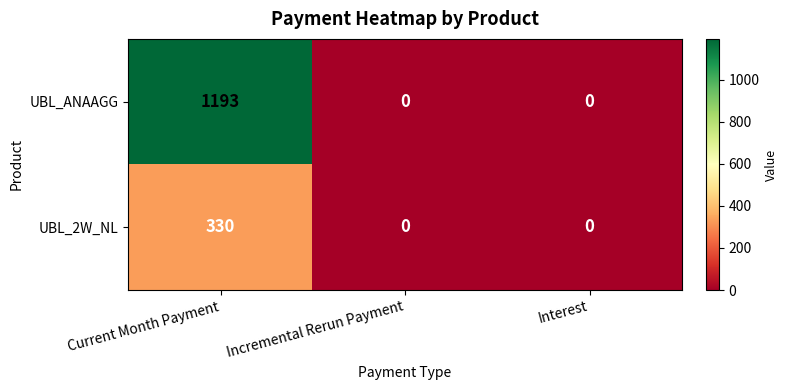

Which label corresponds to the largest value in the chart?

Current Month Payment